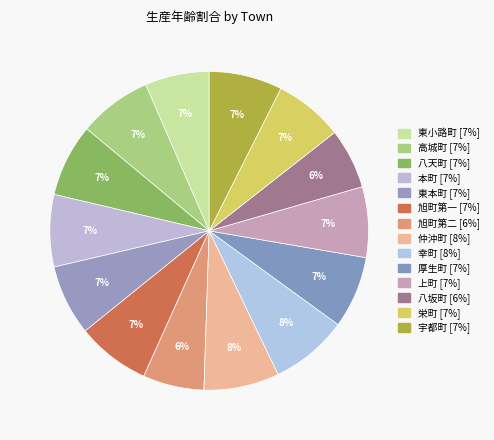

Which slice is the smallest?

八坂町